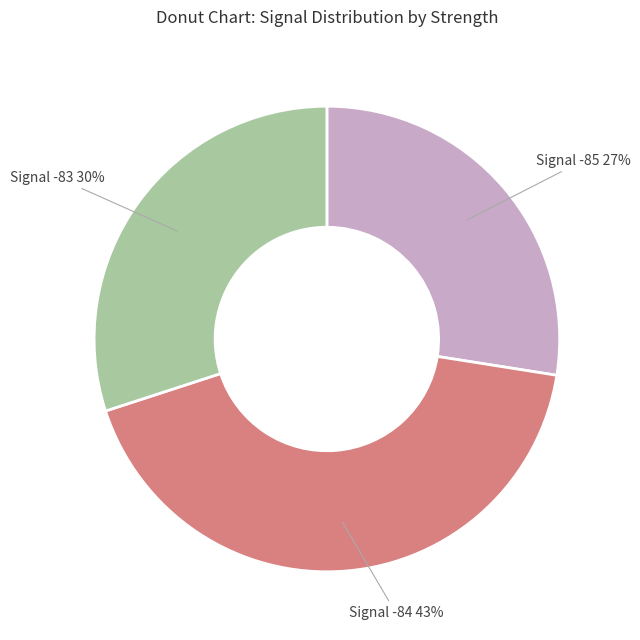

Is there a majority slice in this chart?

No